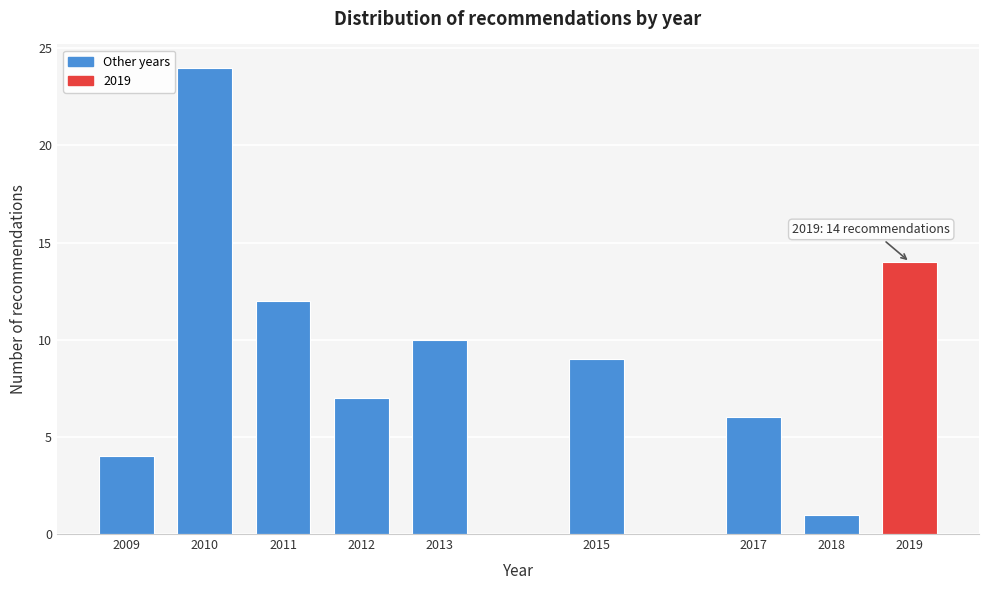

Reading left to right, extract all data points from this chart.

4	24	12	7	10	9	6	1	14